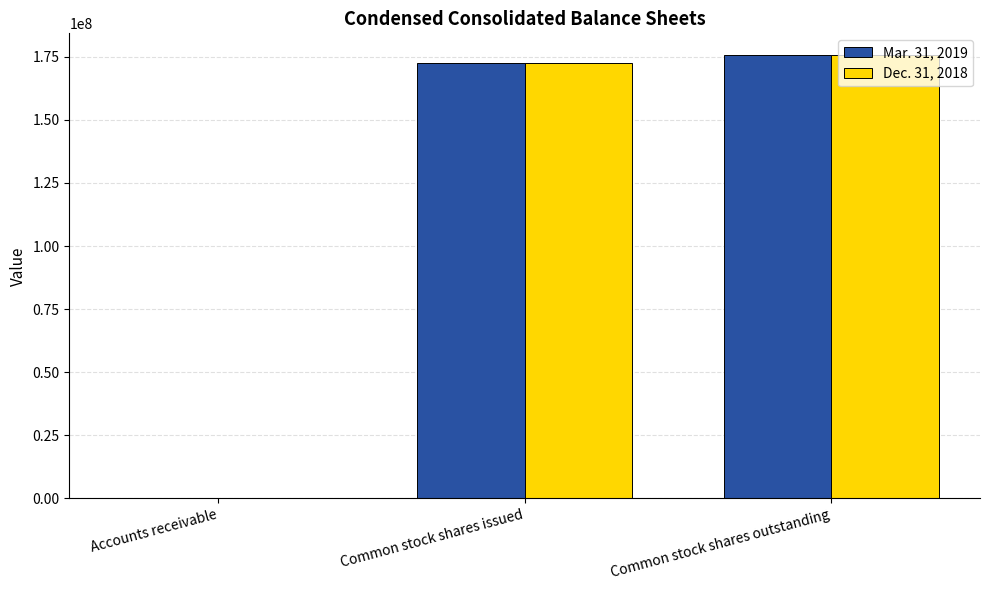

Is it true that Dec. 31, 2018 equals 175522000 at Common stock shares outstanding?

True